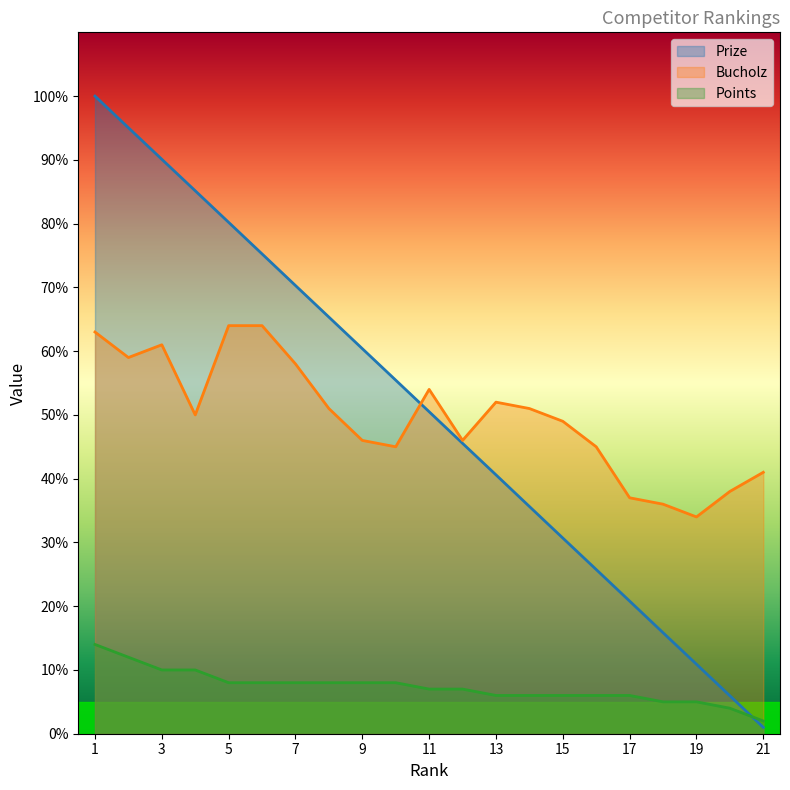

Where is the first local minimum for Bucholz?

2